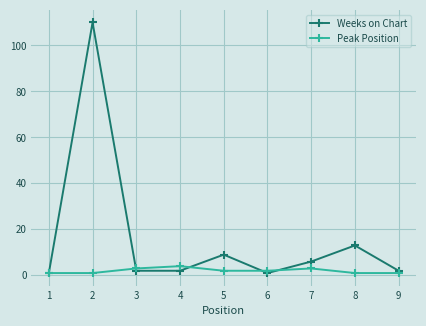

True or false: Peak Position has more than 2 interior local peaks.

False